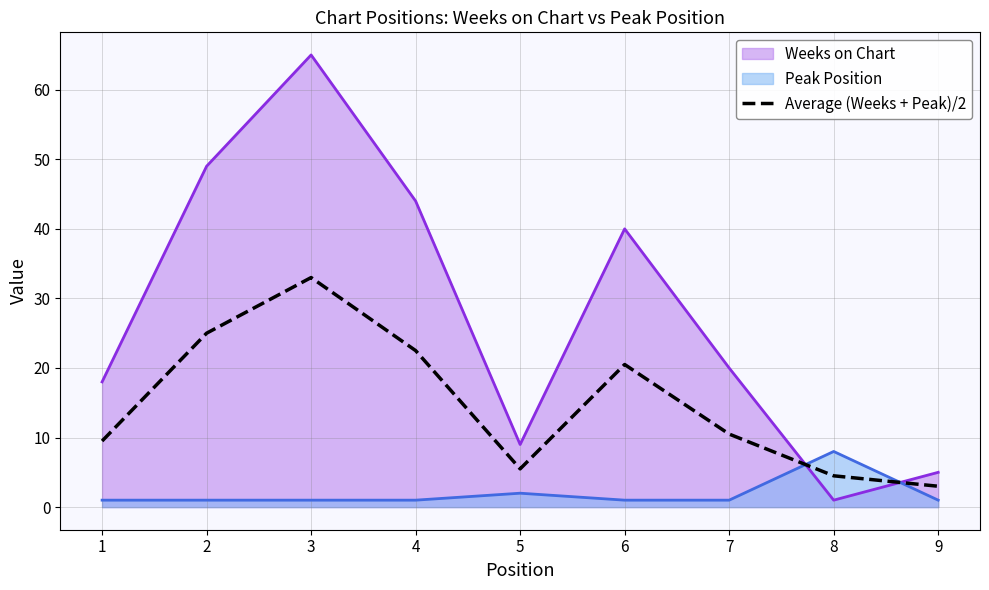

True or false: Peak Position has a value of 1.0 at 4.

True